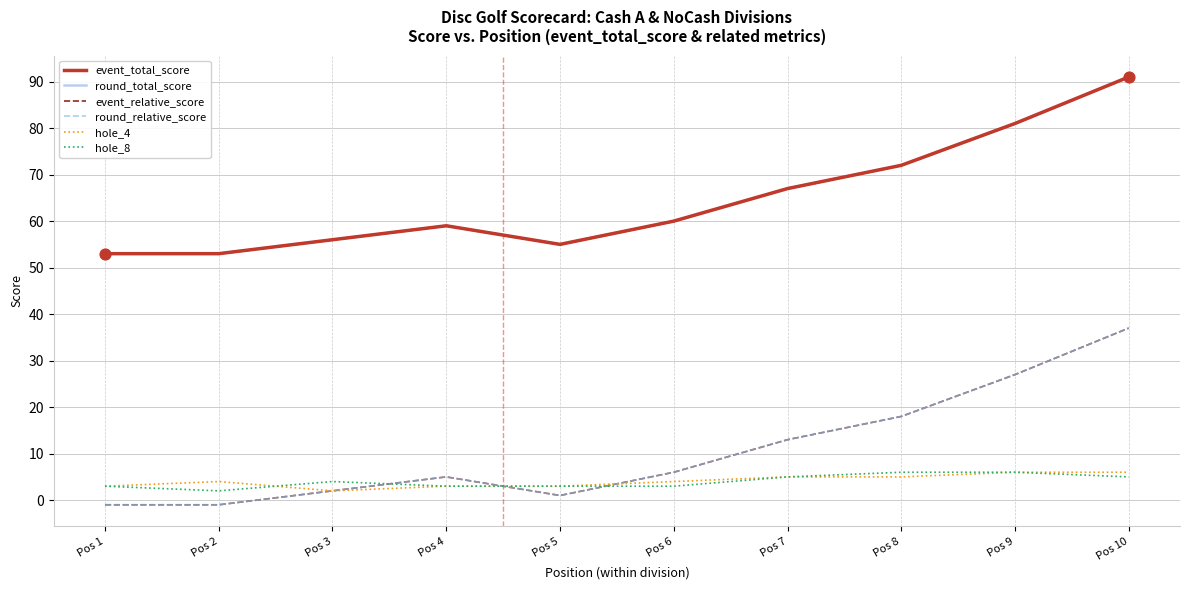

Which series has the largest total across all categories?

event_total_score